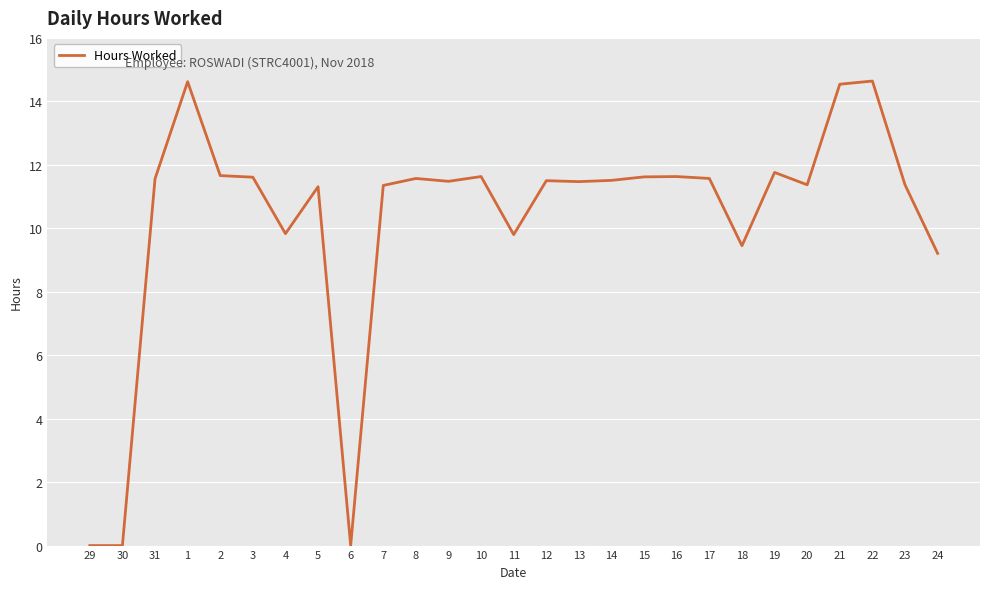

What is the average value?

10.3